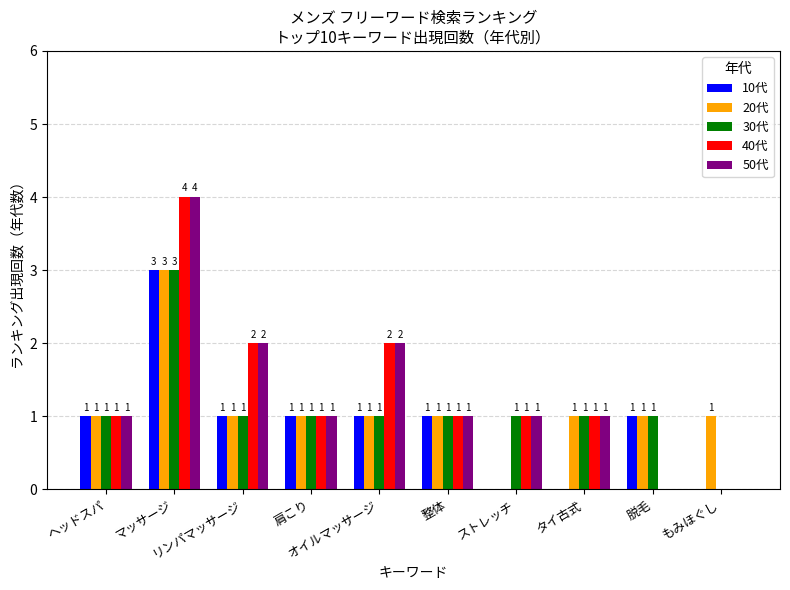

What is the sum of all 10代 values?

9